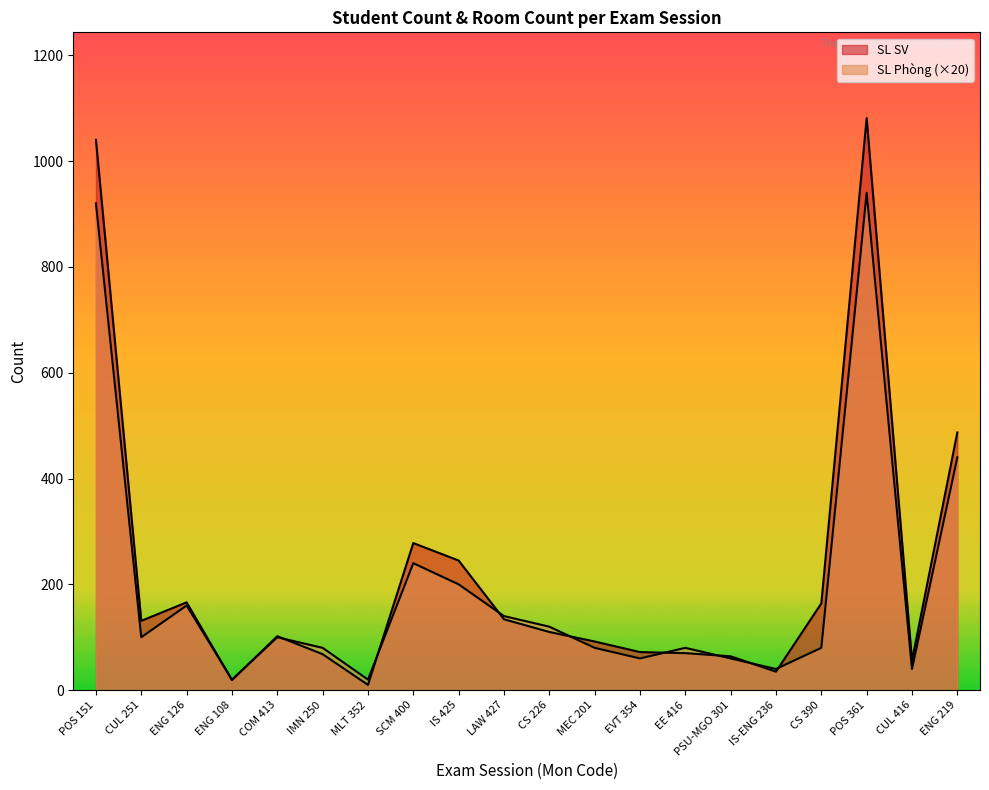

What is the sum of the SL Phong by Khoa values at CS 226 and ENG 126?

280